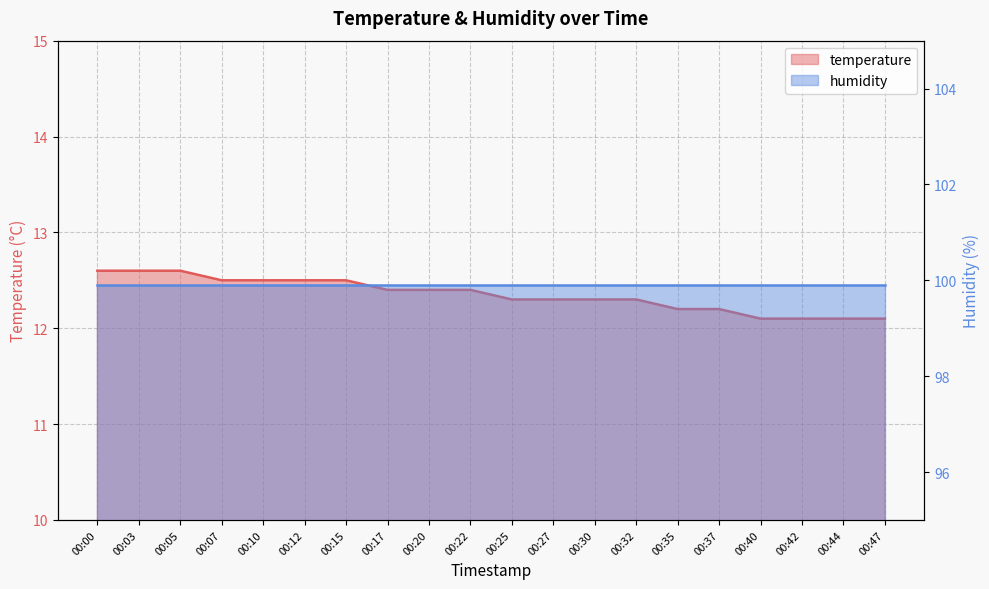

How many data points does each series have?

20